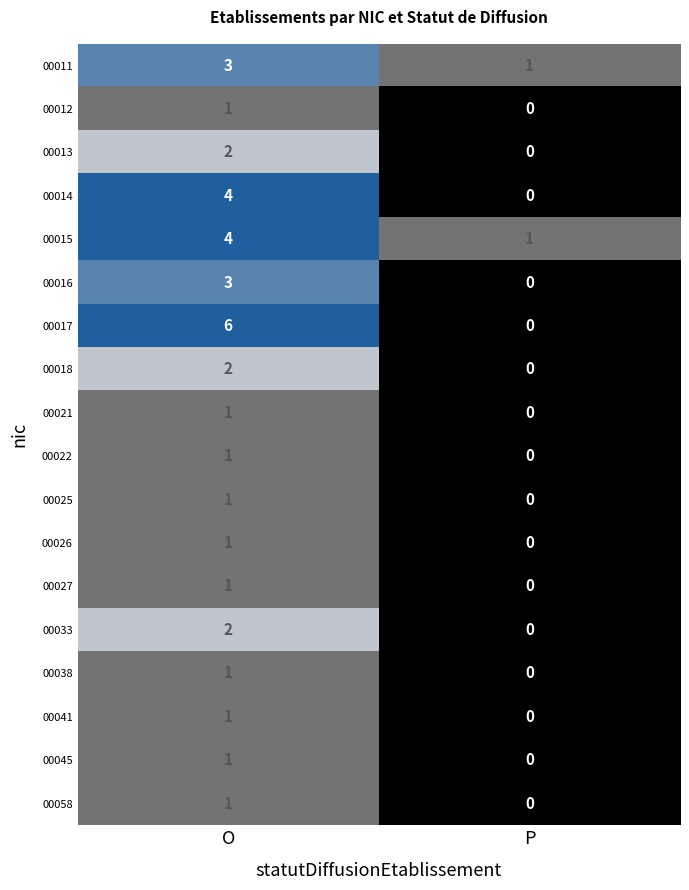

Which series has the largest total across all categories?

00017